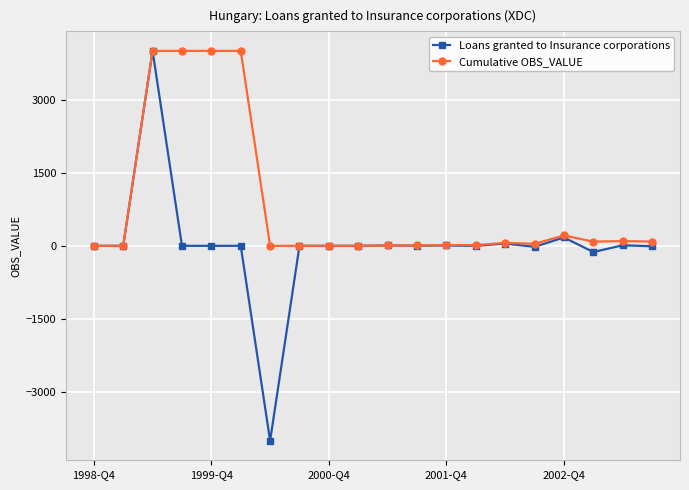

Which series has the largest total across all categories?

Cumulative OBS_VALUE